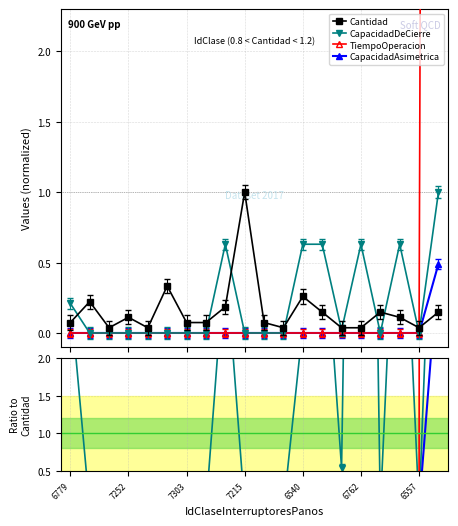

True or false: CapacidadDeCierre and Cantidad cross at least once.

True